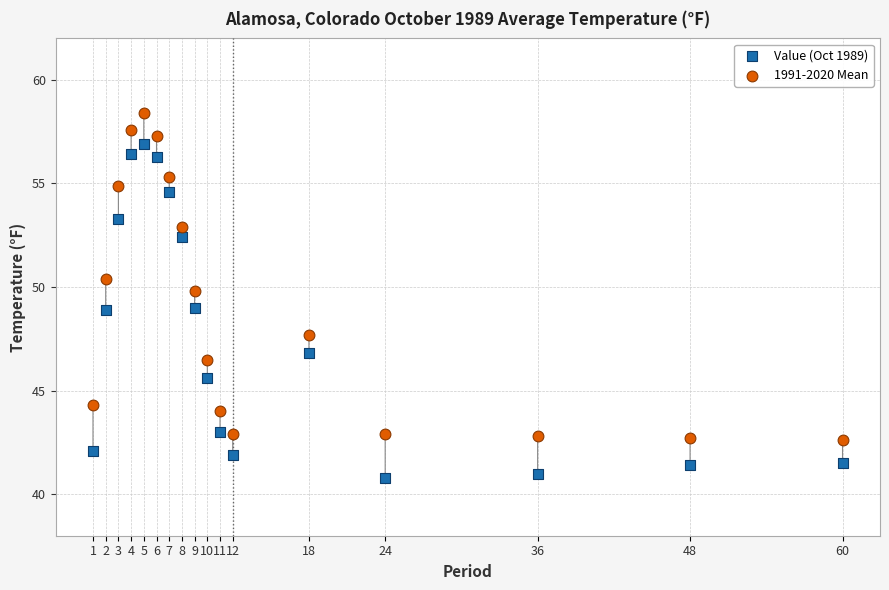

Across all data points, what is the range of X values (max minus min)?

59.0